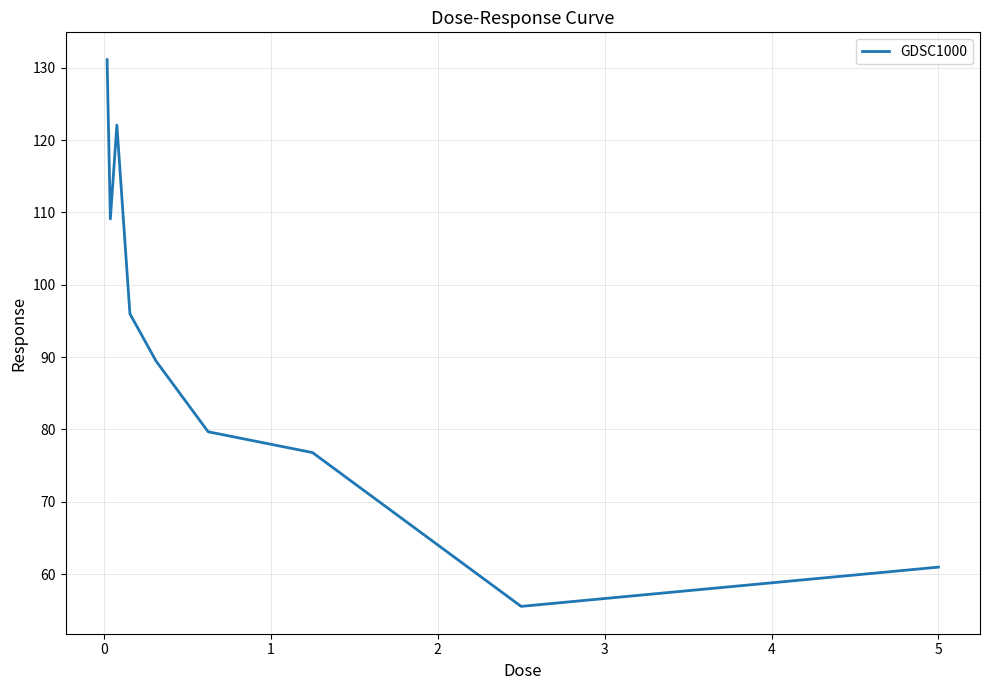

What is the smallest value displayed?

55.6